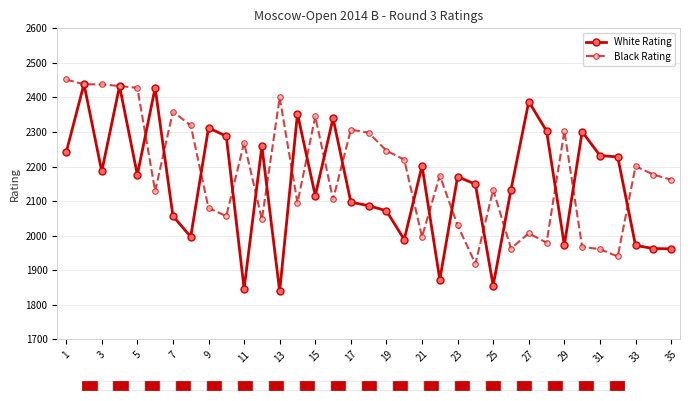

Which series has the largest total across all categories?

Black Rating